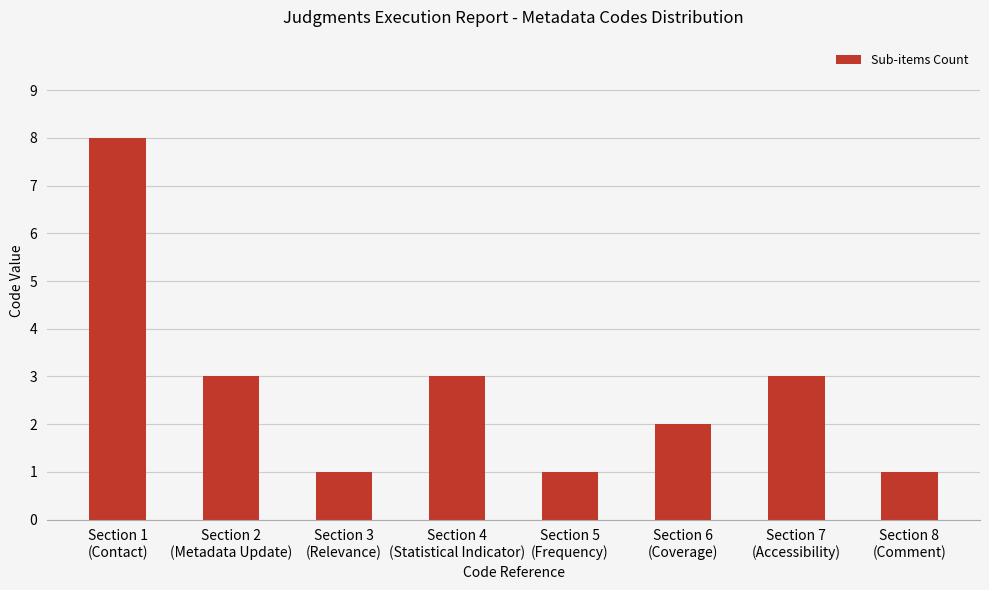

Does the chart contain any negative values?

No